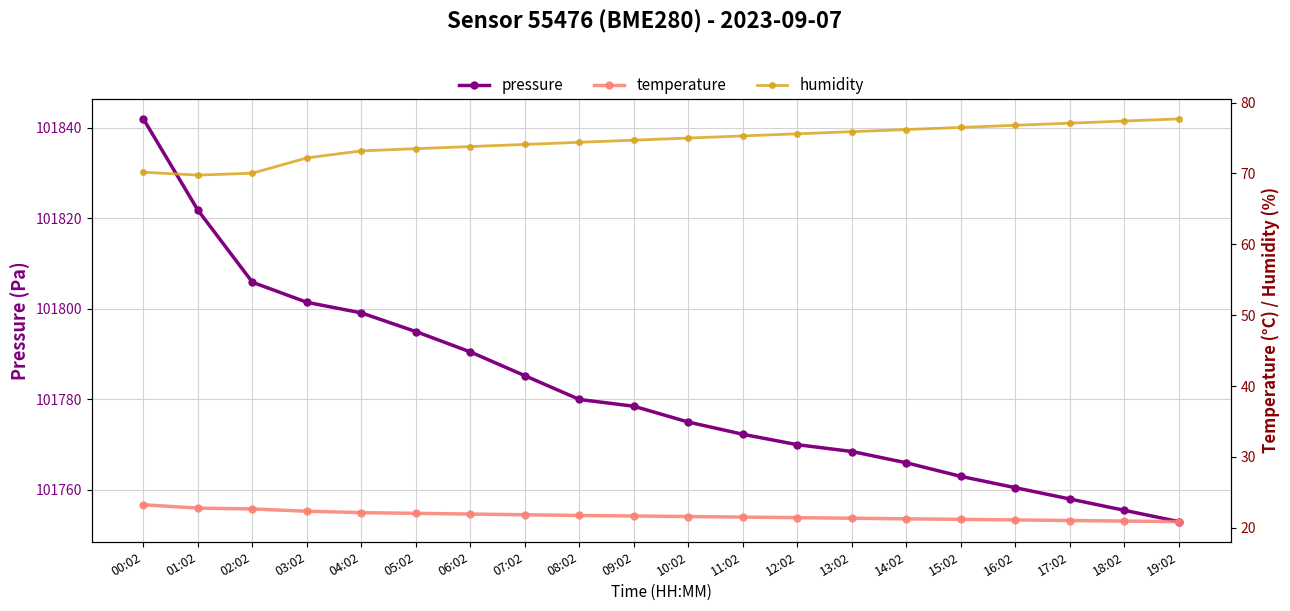

What are all the series names shown in the legend?

pressure, temperature, humidity